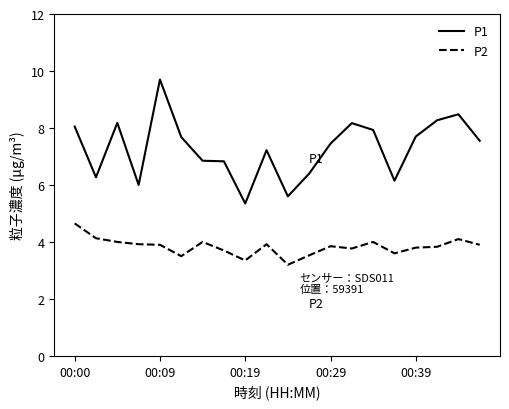

Rank the series by their average value, from highest to lowest.

P1, P2